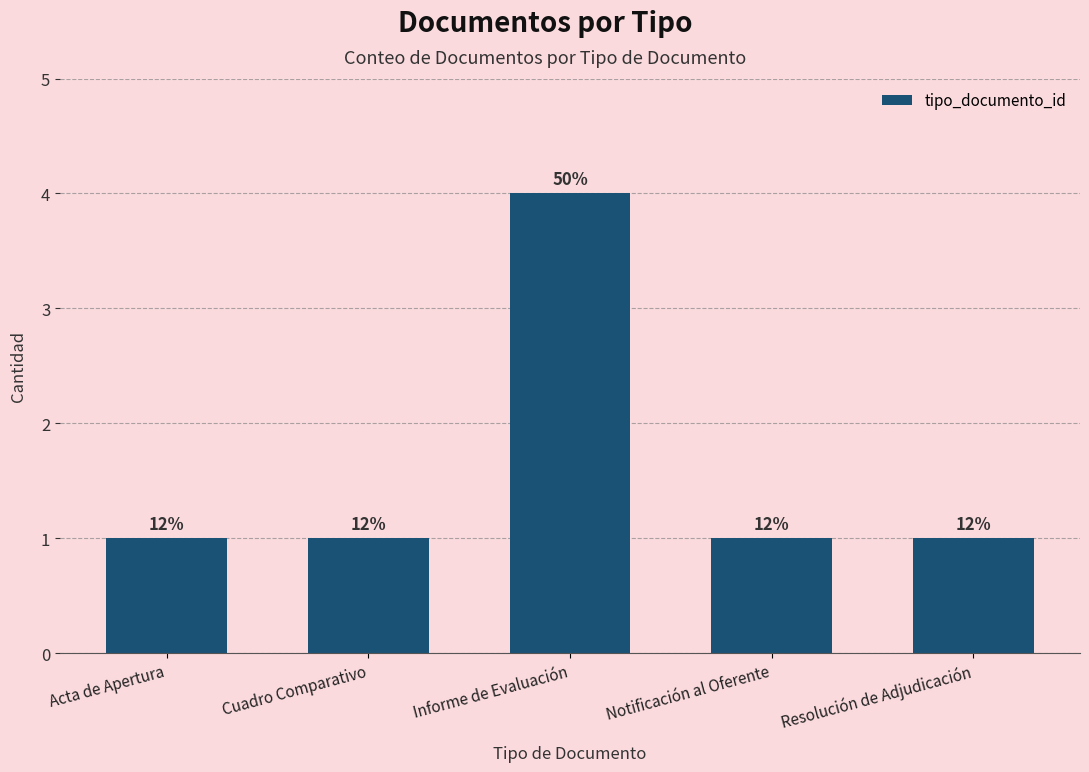

Approximately how many times larger is the value at Notificación al Oferente compared to Resolución de Adjudicación?

1.0